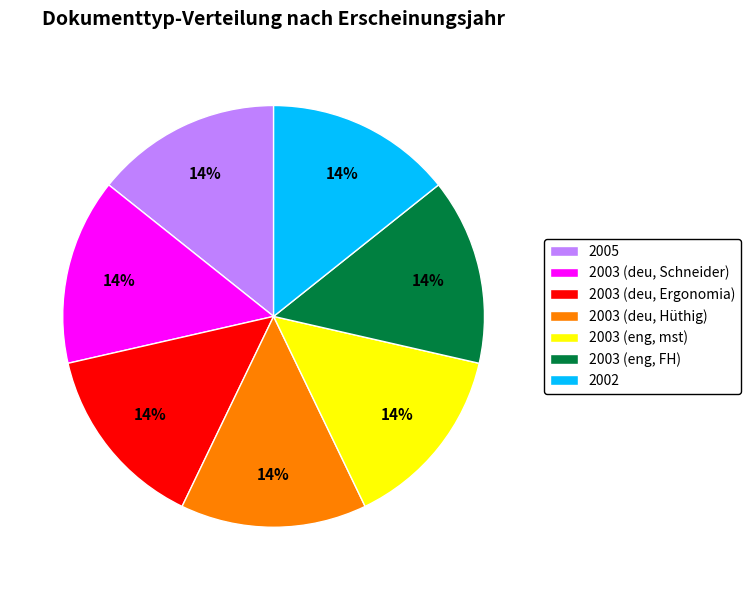

Is the sum of 2003 (deu, Ergonomia) and 2005 greater than half?

No